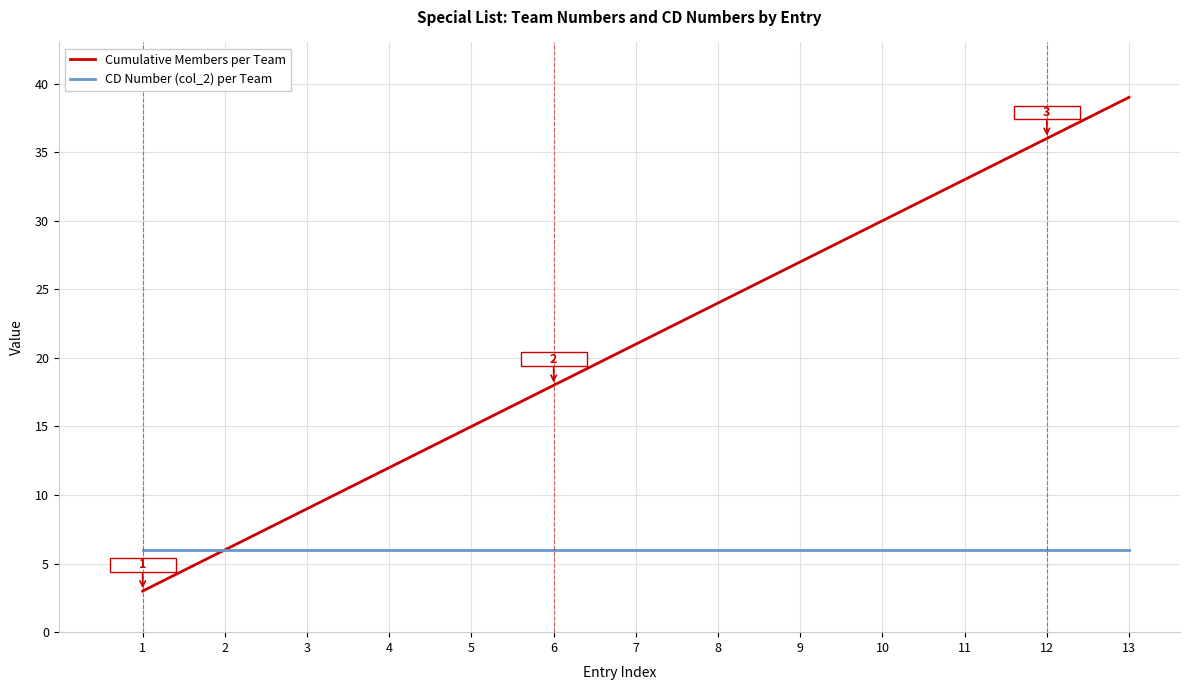

Between 2 and 12, which series saw the biggest shift?

Cumulative Members per Team